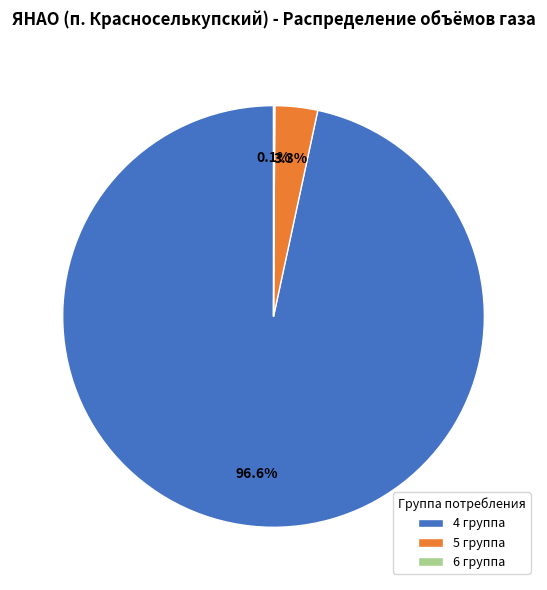

To the nearest percent, what portion does 5 группа represent?

3%